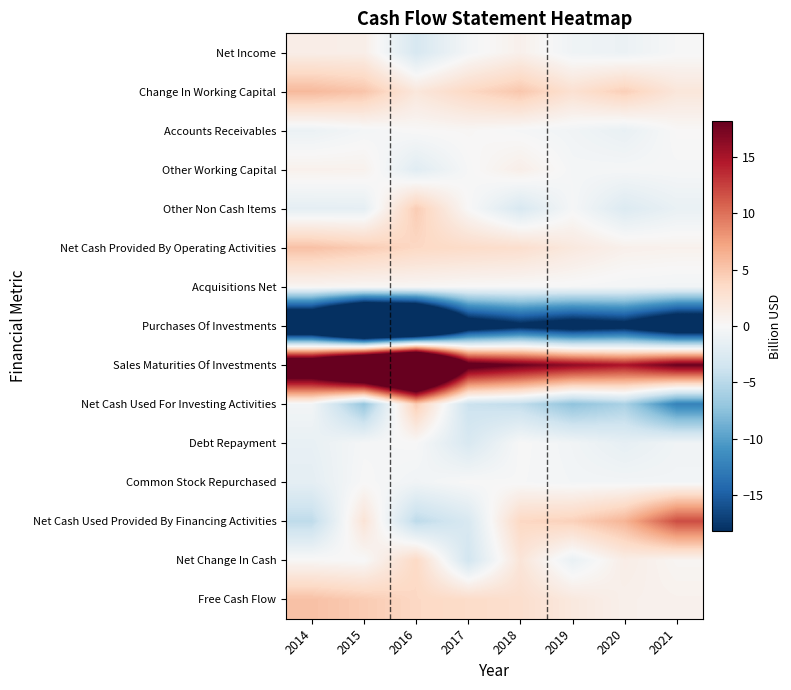

How many categories are shown in the chart?

8